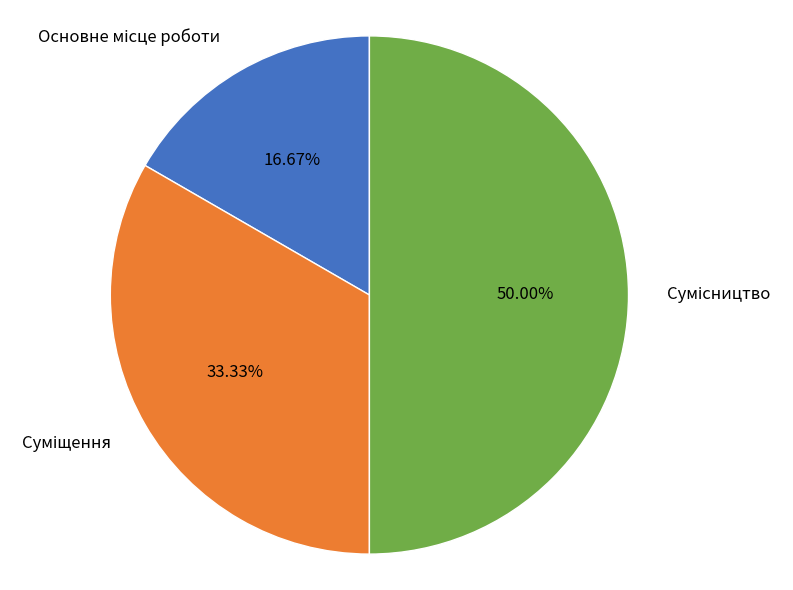

To the nearest percent, what is the difference between the Сумісництво and Суміщення slice percentages?

17%